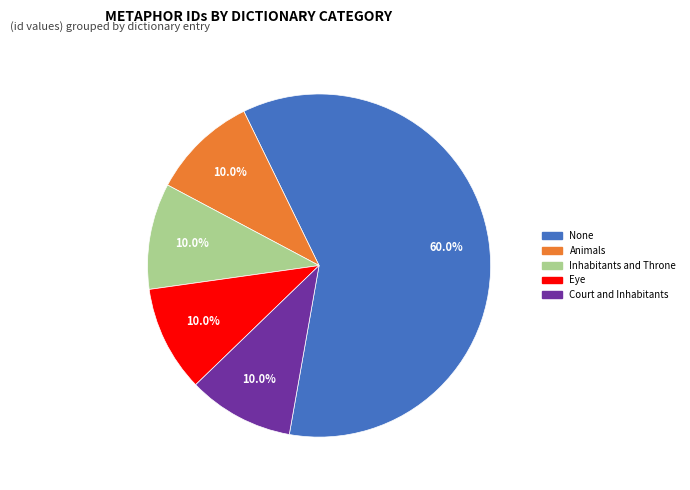

Count the number of slices in the pie.

5